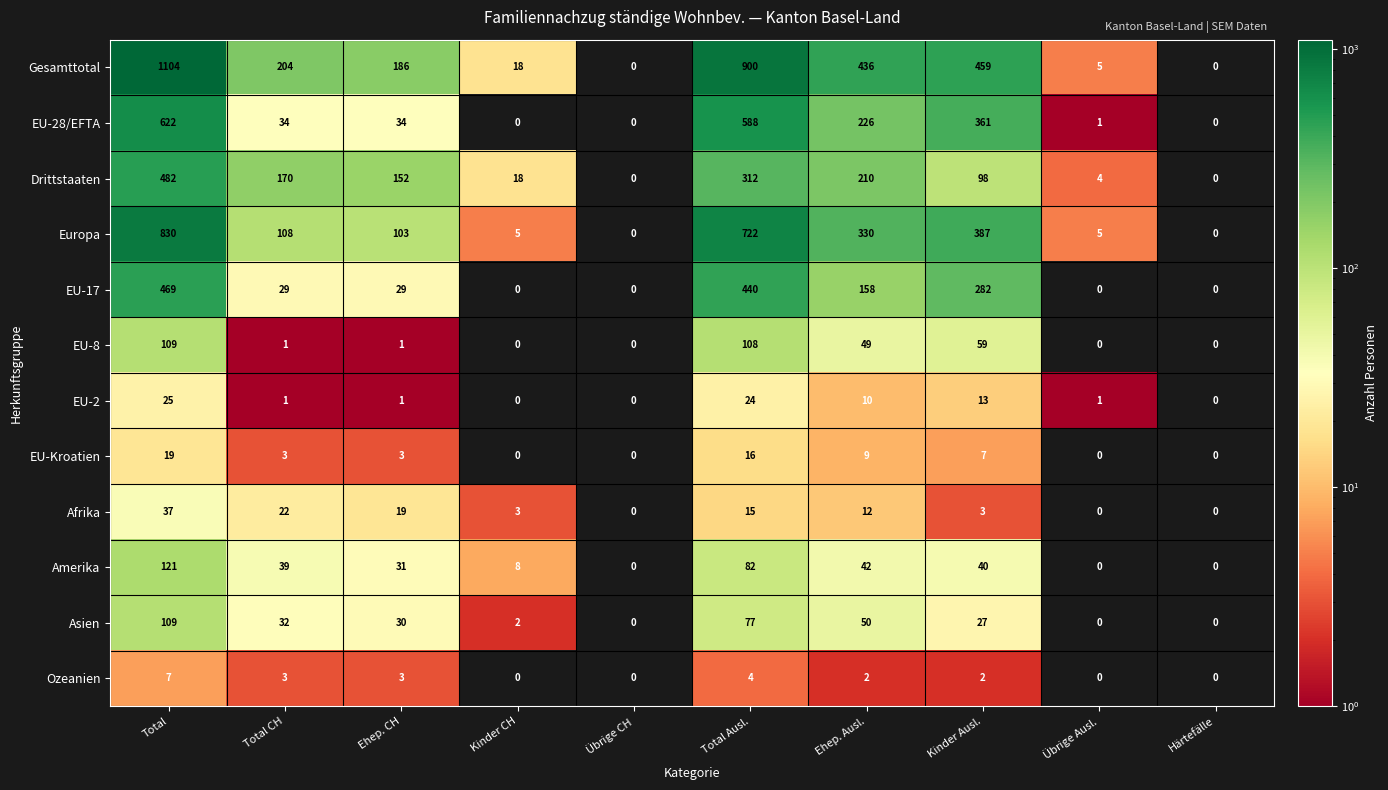

How many series are shown in this chart?

12